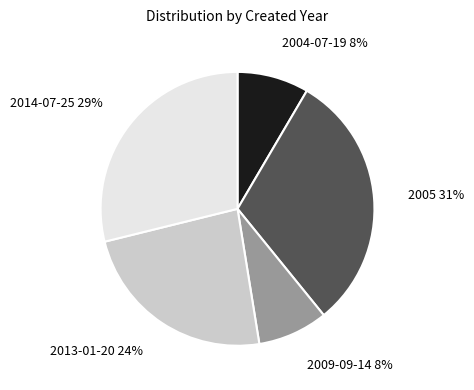

Does any single category account for the majority?

No